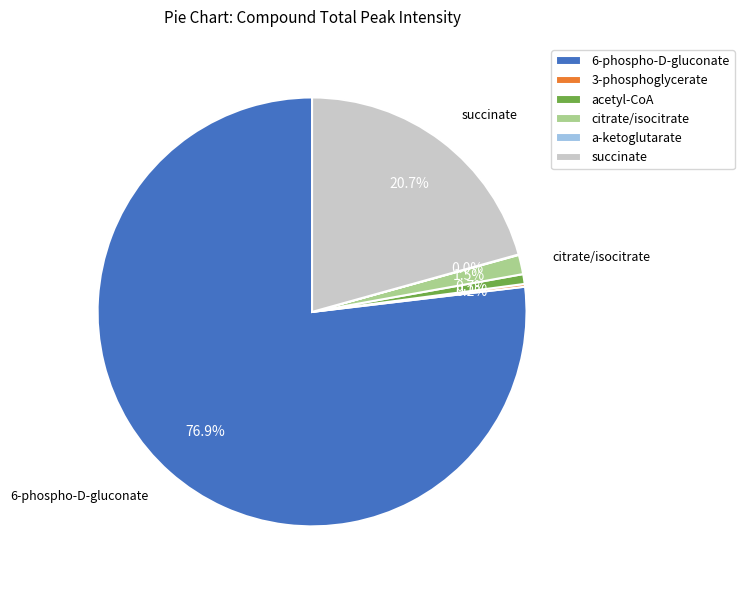

Do citrate/isocitrate and succinate together represent more than half of the pie?

No